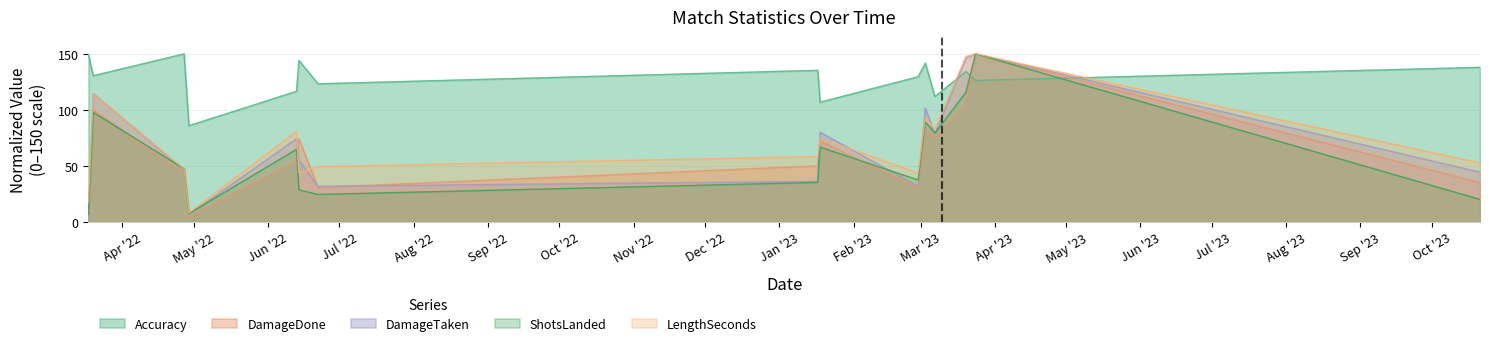

Where does the DamageDone series first go above 54?

2022-03-20